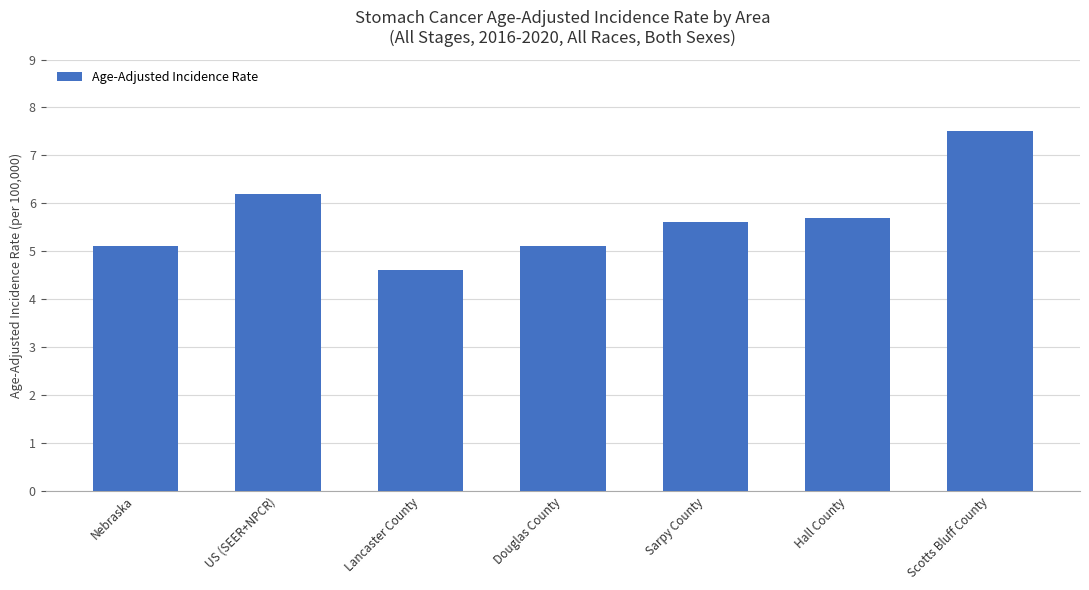

Read the value at Sarpy County.

5.6